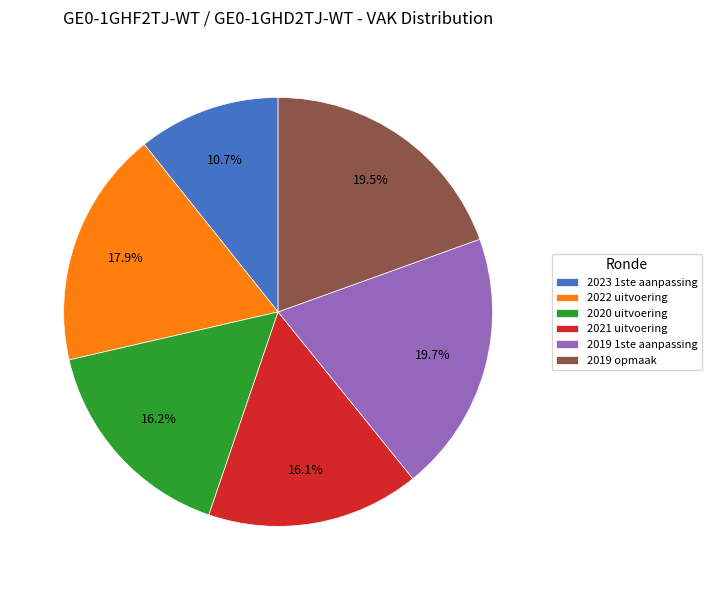

Which has a higher value, 2021 uitvoering or 2019 1ste aanpassing?

2019 1ste aanpassing